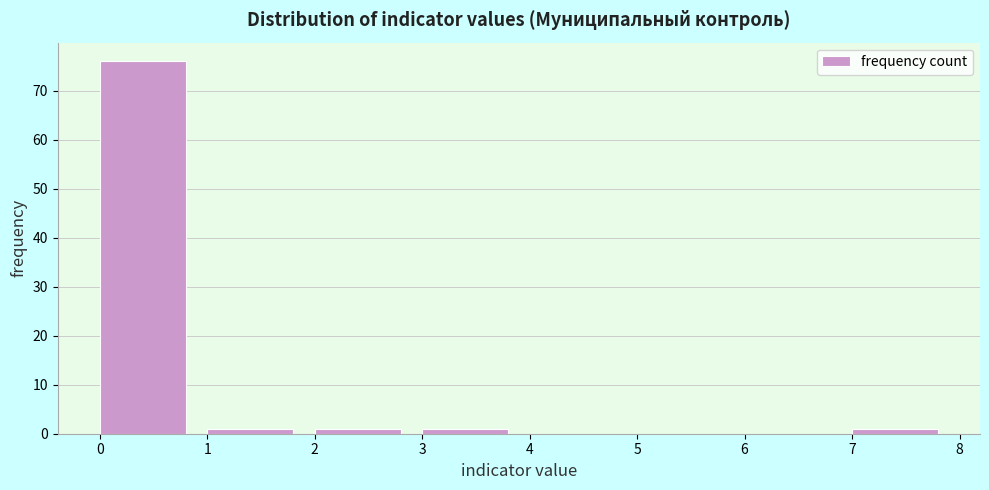

Reading left to right, transcribe this chart: for each bar, give the range it covers on the x-axis and its height. The values are not printed on the chart, so give them approximately, as read against the axis.

0 to 1: 76
1 to 2: 1
2 to 3: 1
3 to 4: 1
4 to 5: 0
5 to 6: 0
6 to 7: 0
7 to 8: 1